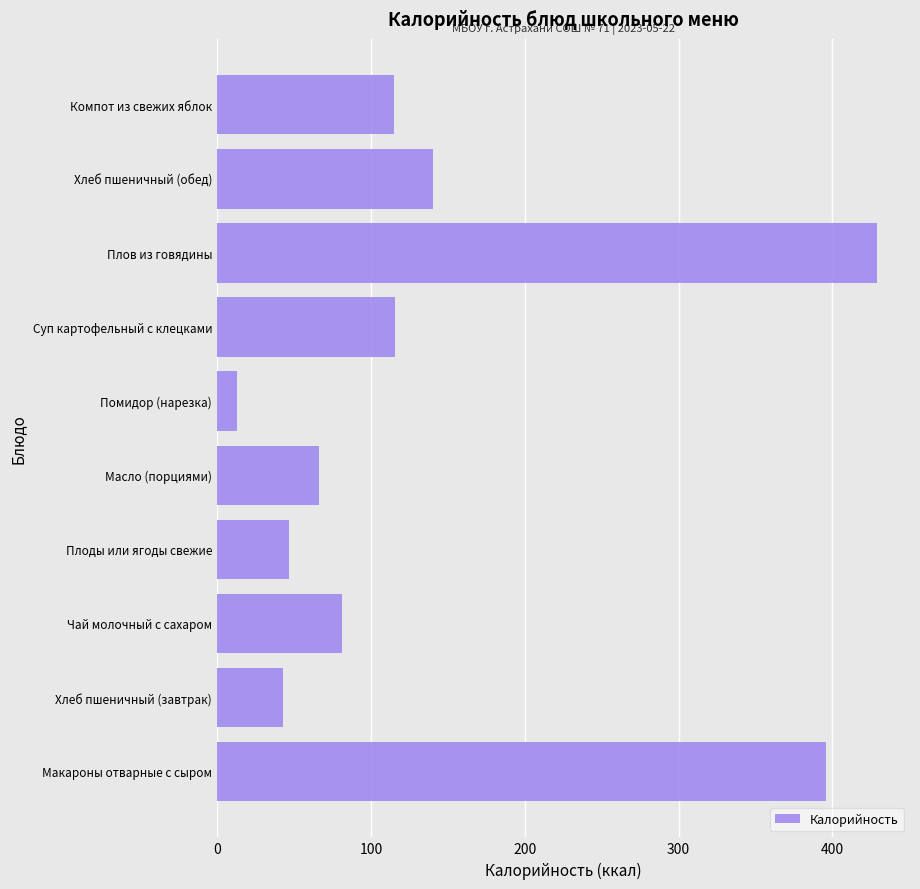

Read the value at Хлеб пшеничный (завтрак).

42.7